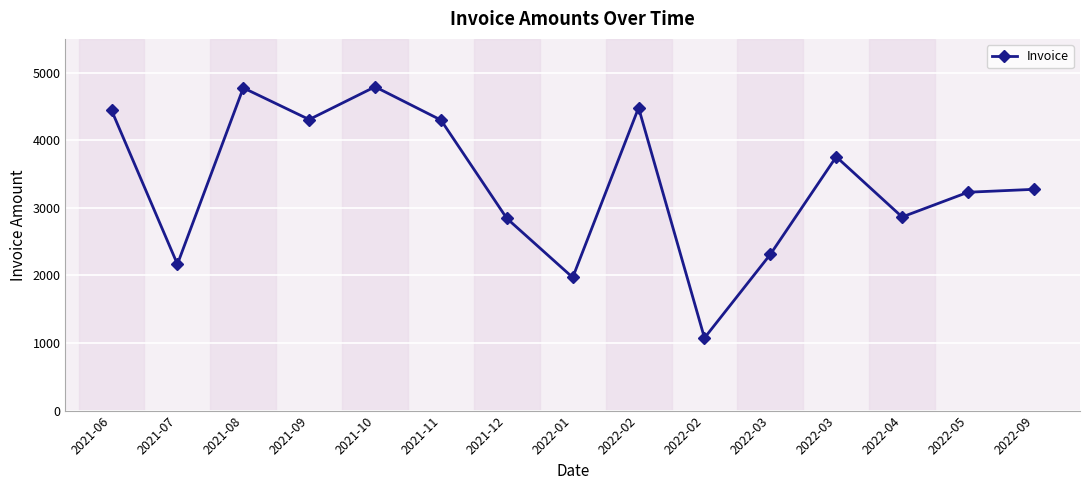

How many lines are shown in the chart?

1